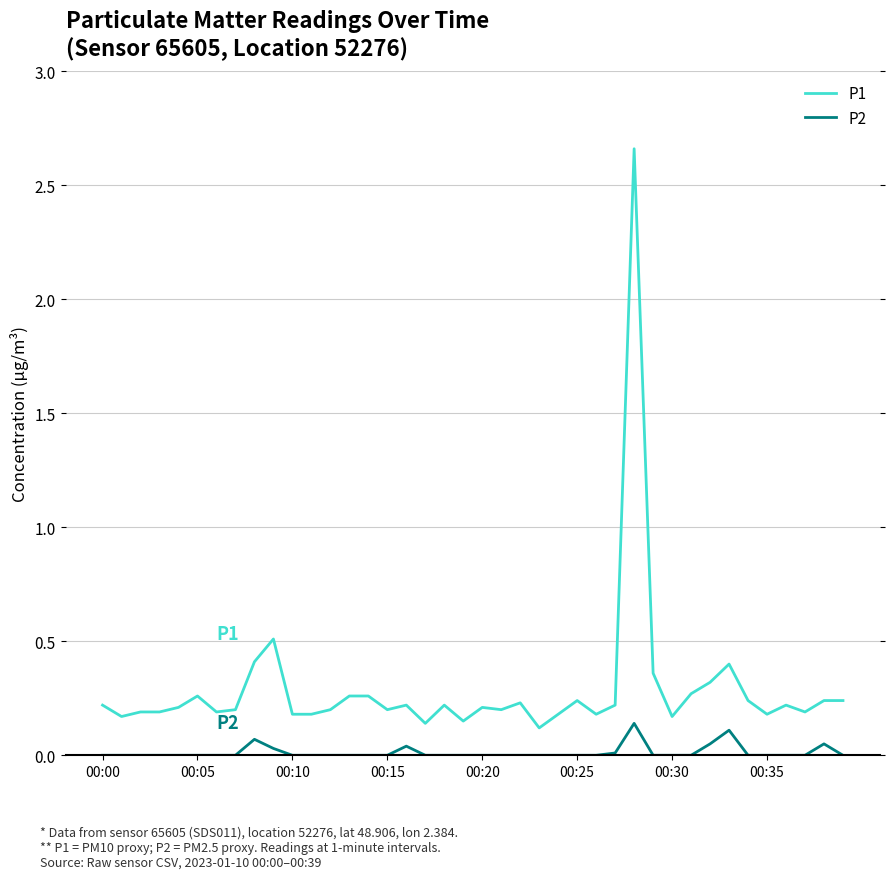

Which series has the largest total across all categories?

P1